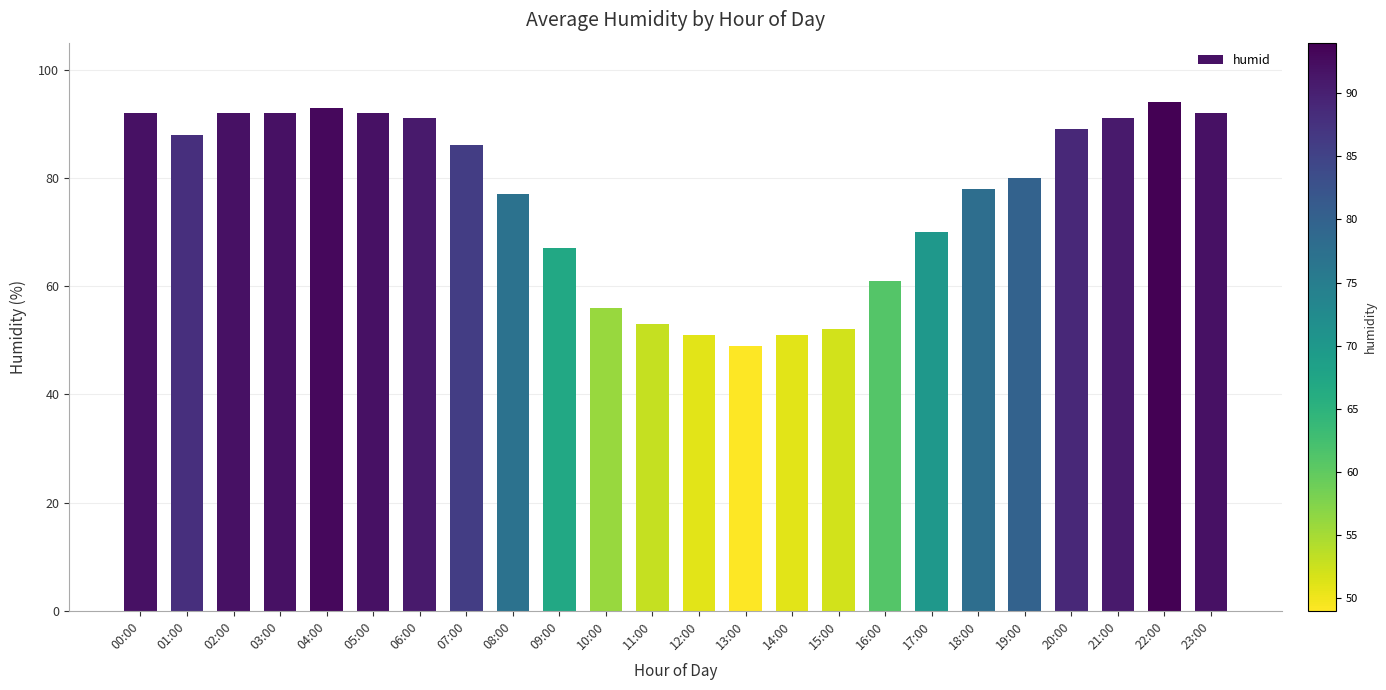

Reading right to left, transcribe all the data shown in this chart.

92	94	91	89	80	78	70	61	52	51	49	51	53	56	67	77	86	91	92	93	92	92	88	92